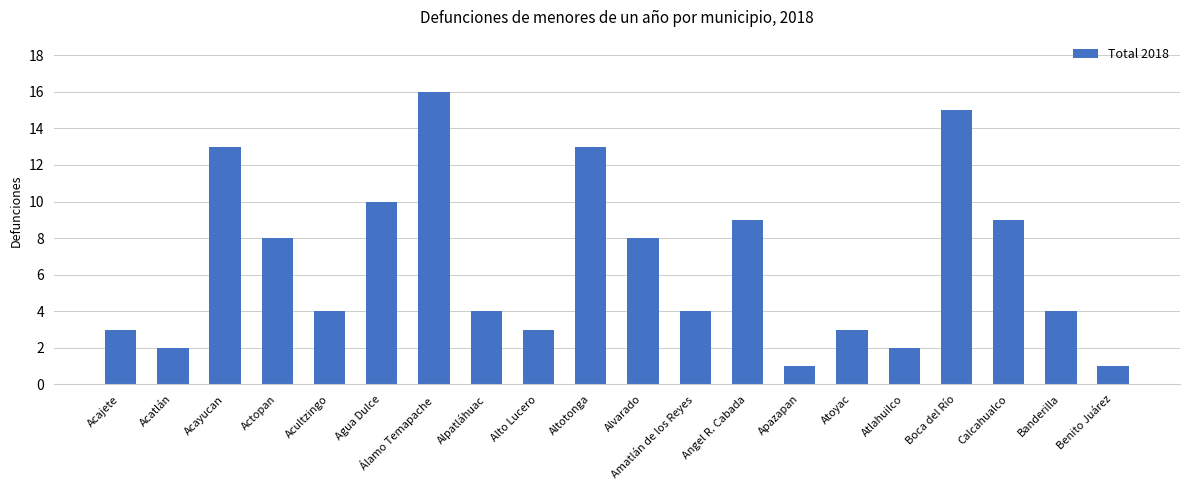

Between Alpatláhuac and Apazapan, which is larger?

Alpatláhuac